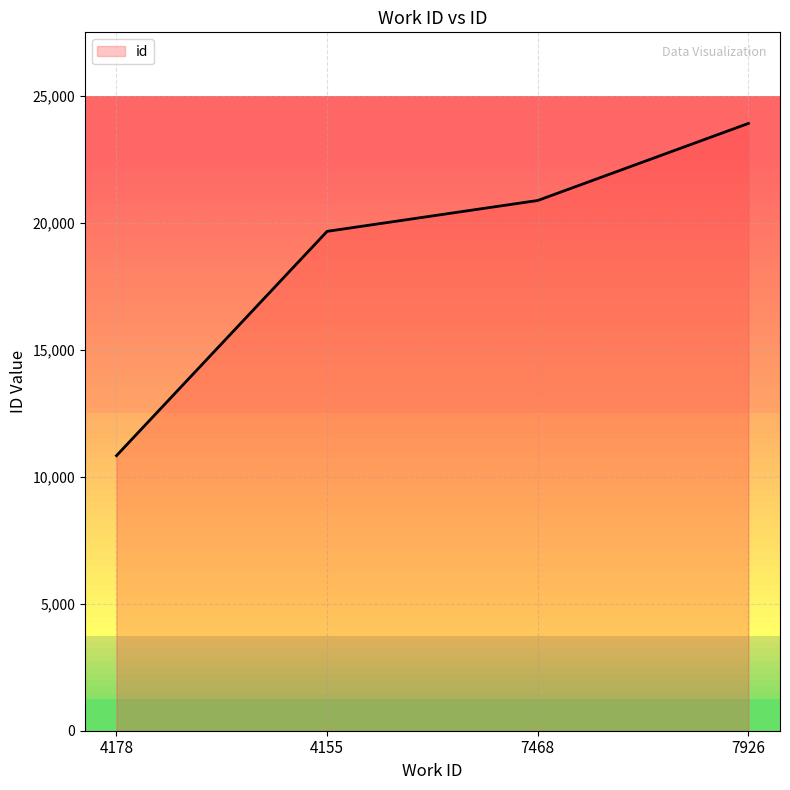

How many categories are shown in the chart?

4